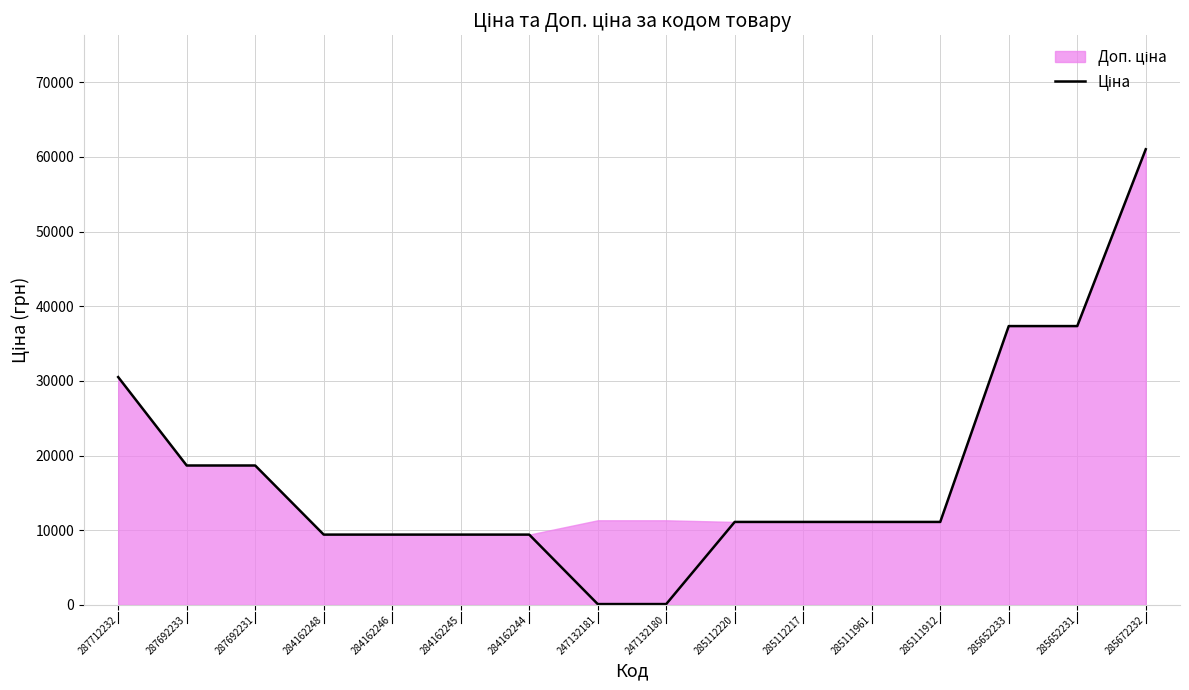

How many values exceed 11113?

10